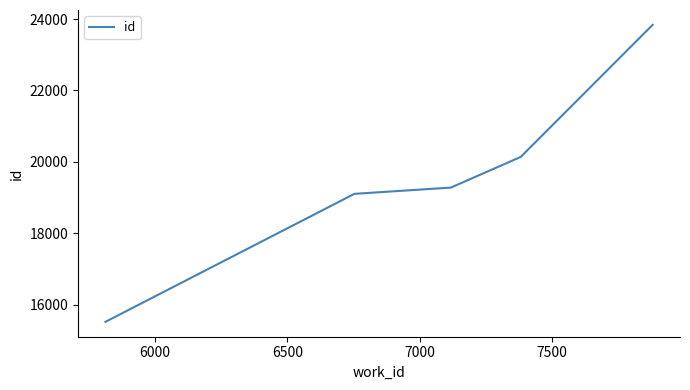

How many categories are shown in the chart?

6